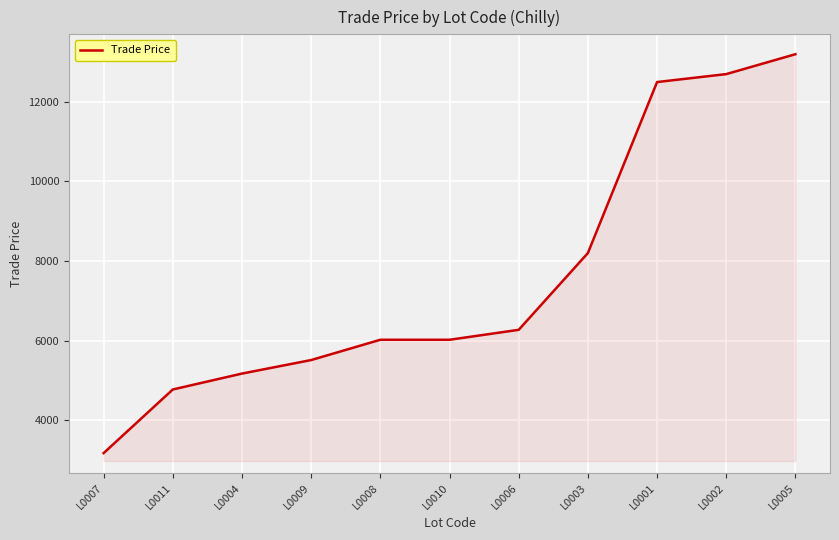

Reading left to right, what are all the values shown in this chart?

L0007=3169	L0011=4769	L0004=5169	L0009=5509	L0008=6019	L0010=6019	L0006=6269	L0003=8199	L0001=12499	L0002=12699	L0005=13199